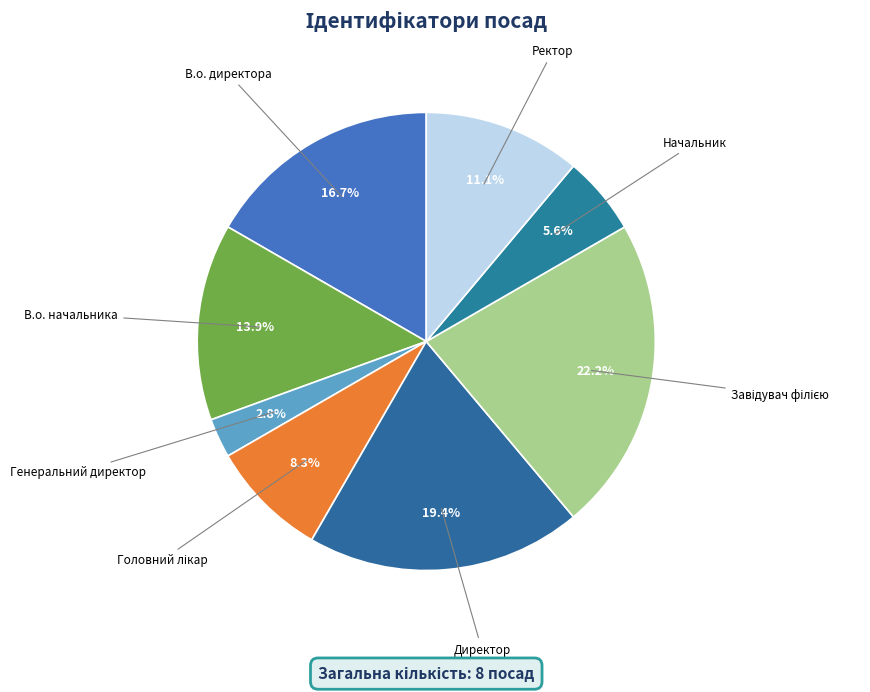

How much of the chart is everything except В.о. директора?

83.3%